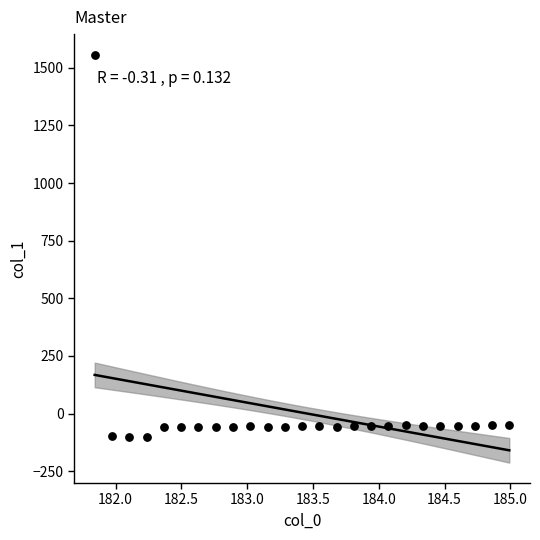

What is the range of X values (max minus min)?

3.1